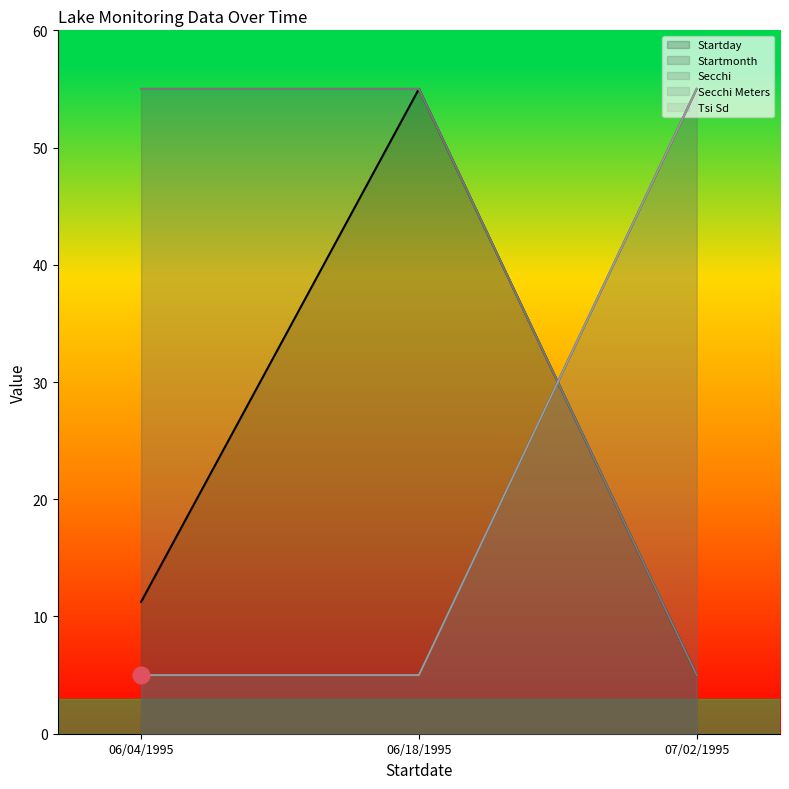

At which category does the chart reach its minimum across all series?

07/02/1995